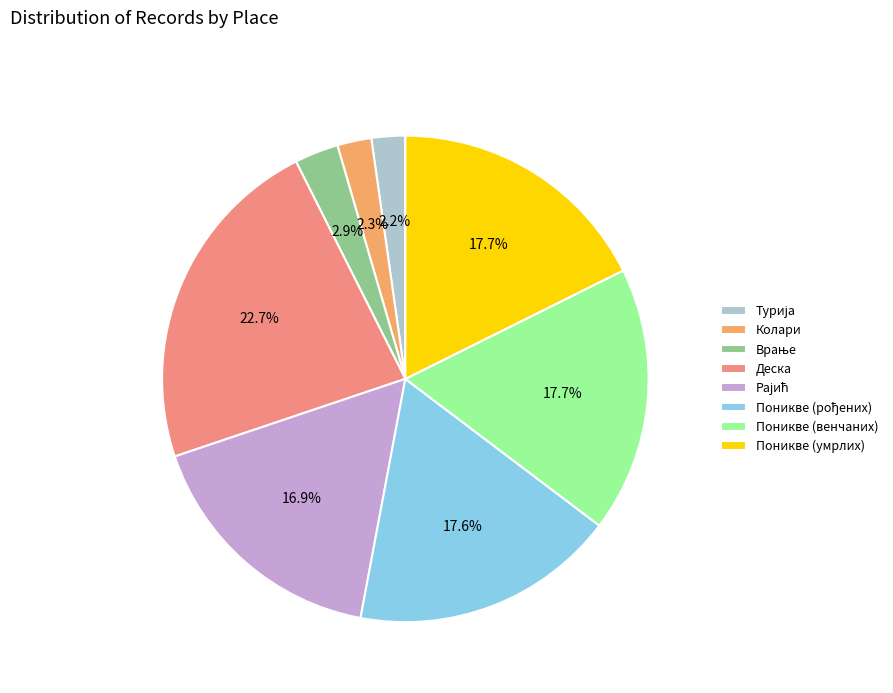

How many segments does this pie chart have?

8